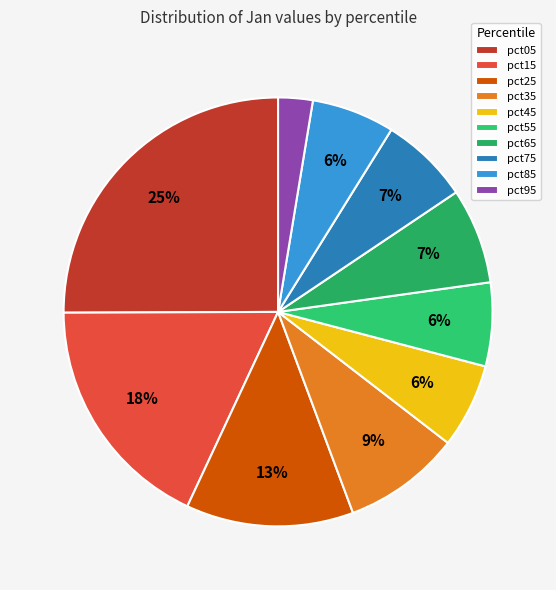

To the nearest percent, what is the difference between the largest and smallest slice percentages?

22%